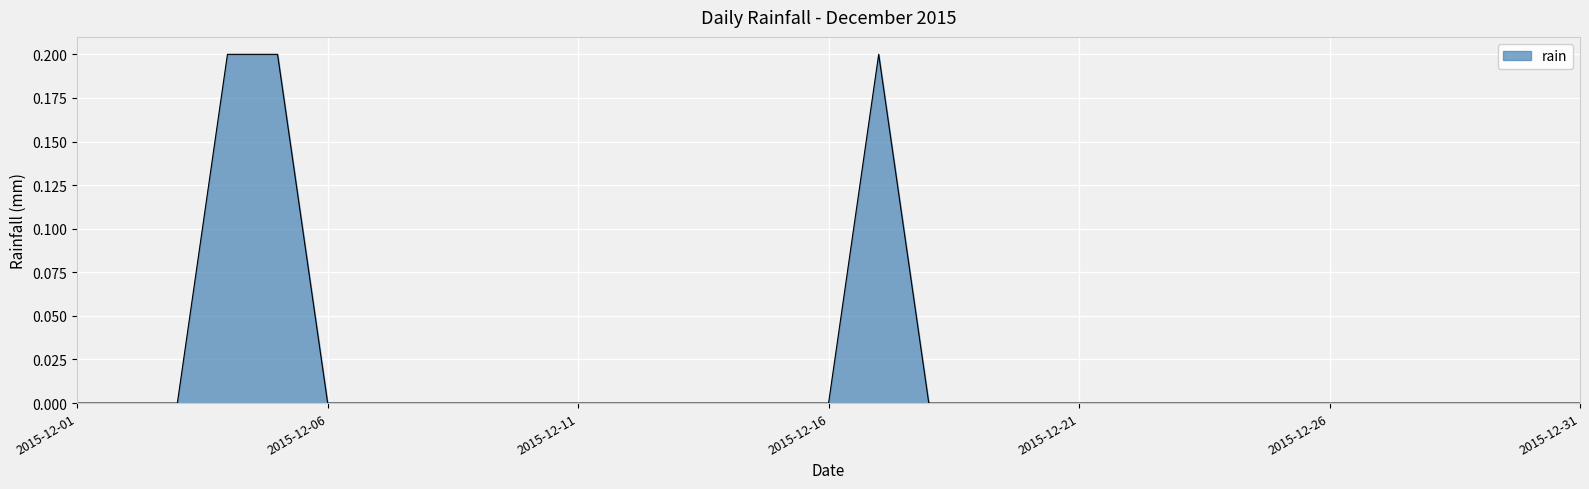

Does the chart display data point markers on the line(s)?

No